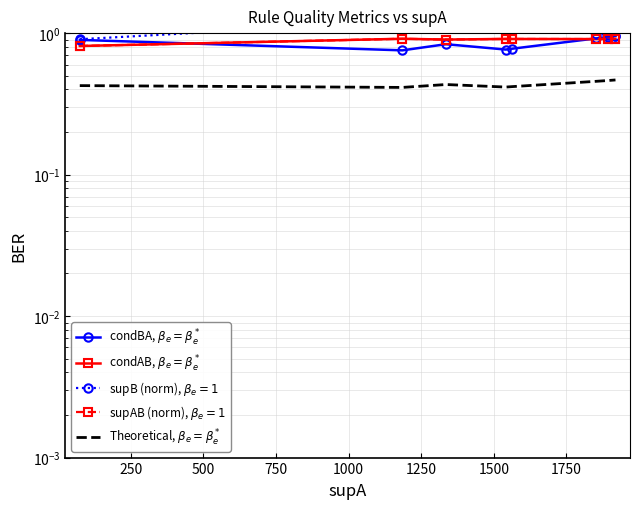

What are all the series names shown in the legend?

condBA, $\beta_e=\beta_e^*$, condAB, $\beta_e=\beta_e^*$, supB (norm), $\beta_e=1$, supAB (norm), $\beta_e=1$, Theoretical, $\beta_e=\beta_e^*$